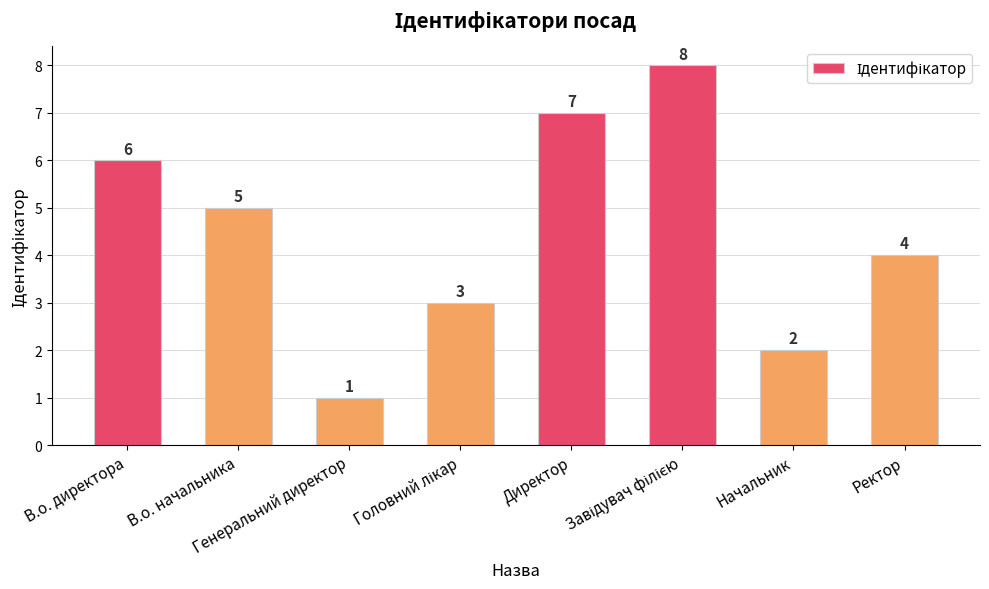

How many values are between 3 and 7?

5